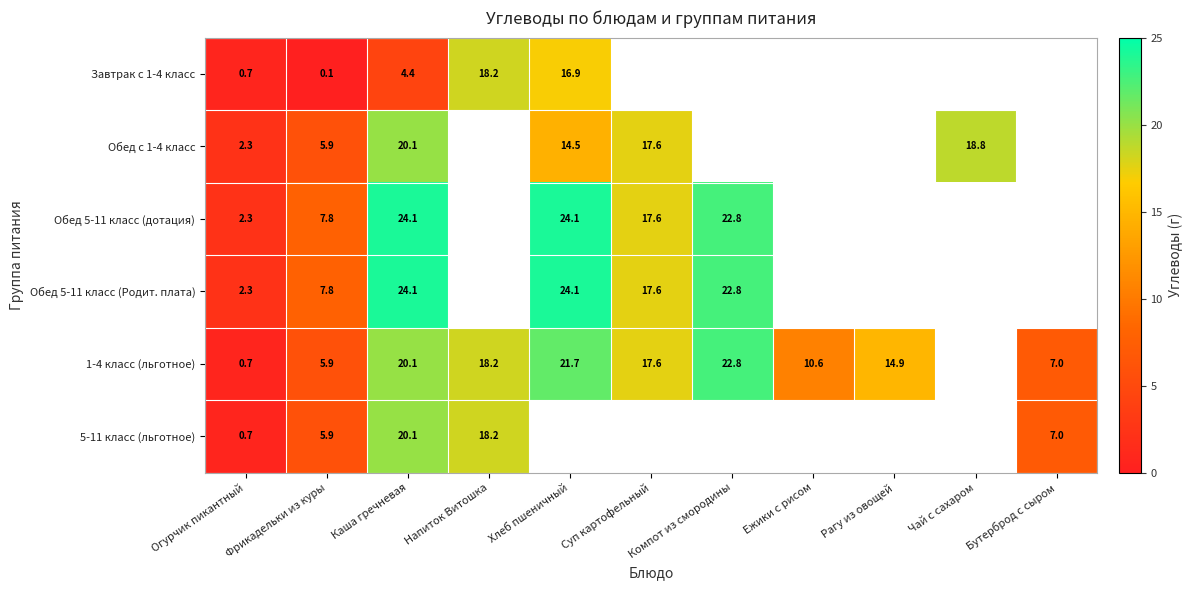

Is it true that Обед 5-11 класс (Родит. плата) equals 7.0 at Компот из смородины?

False